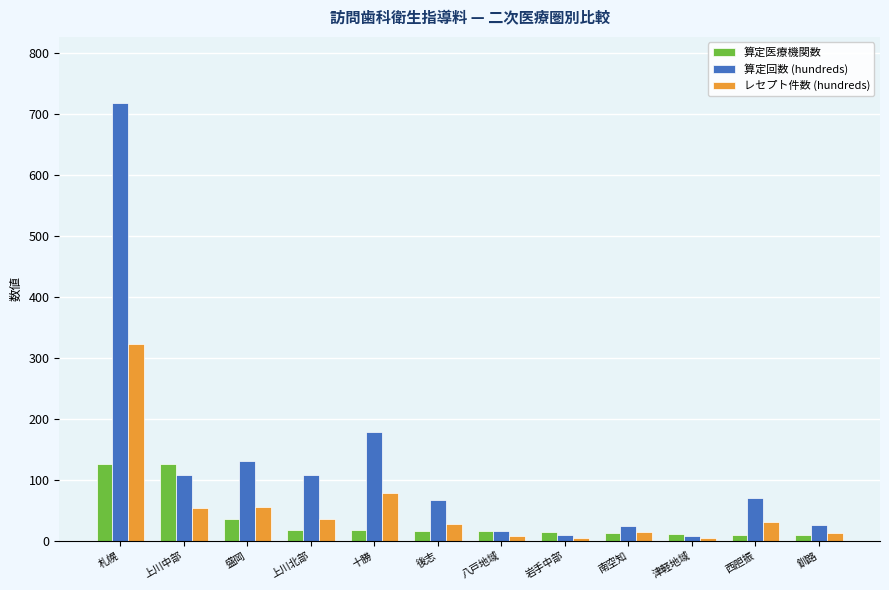

How many bars are there in each group?

3